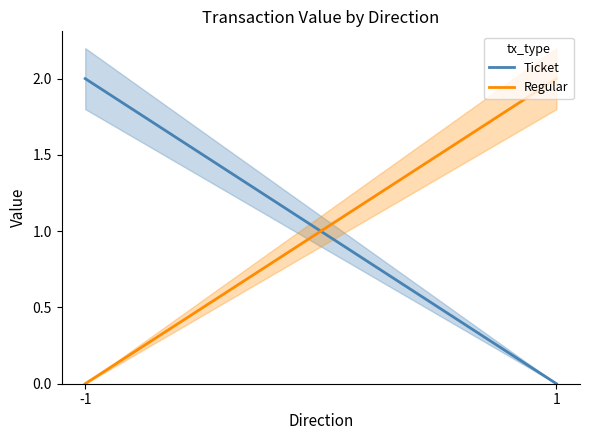

Reading right to left, what are all the values shown in this chart?

Ticket: 1=0.0	-1=2.0
Regular: 1=2.0	-1=0.0